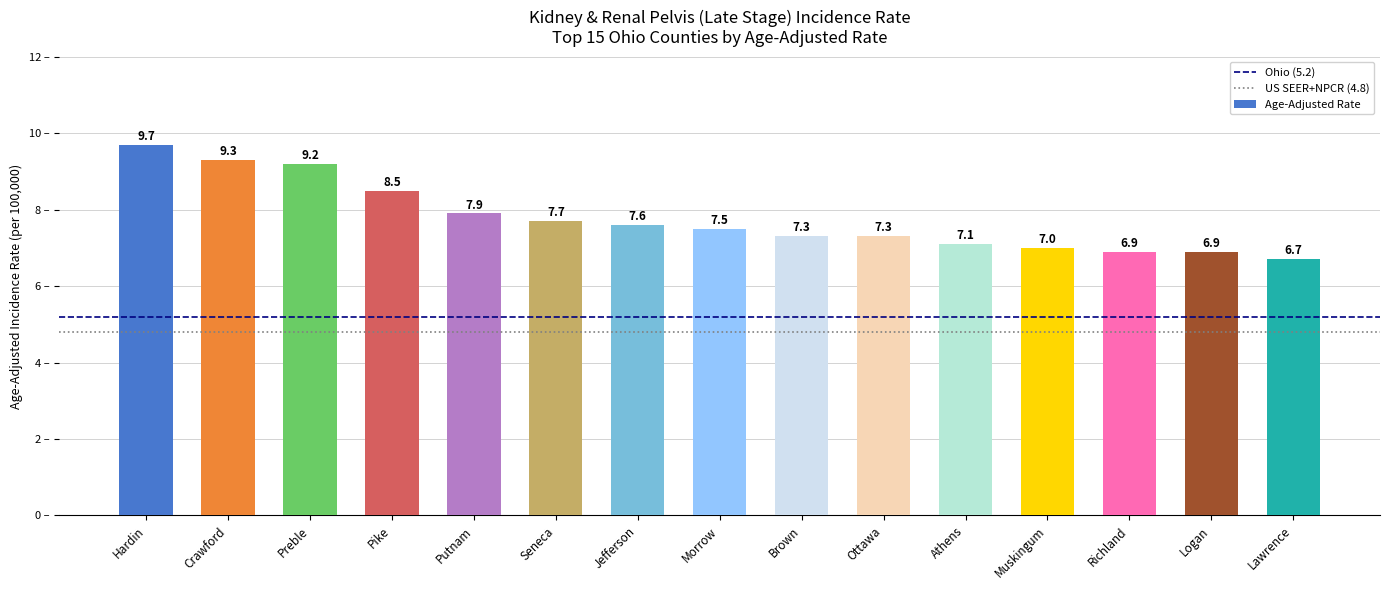

What is the label of the 2nd bar from the right?

Logan